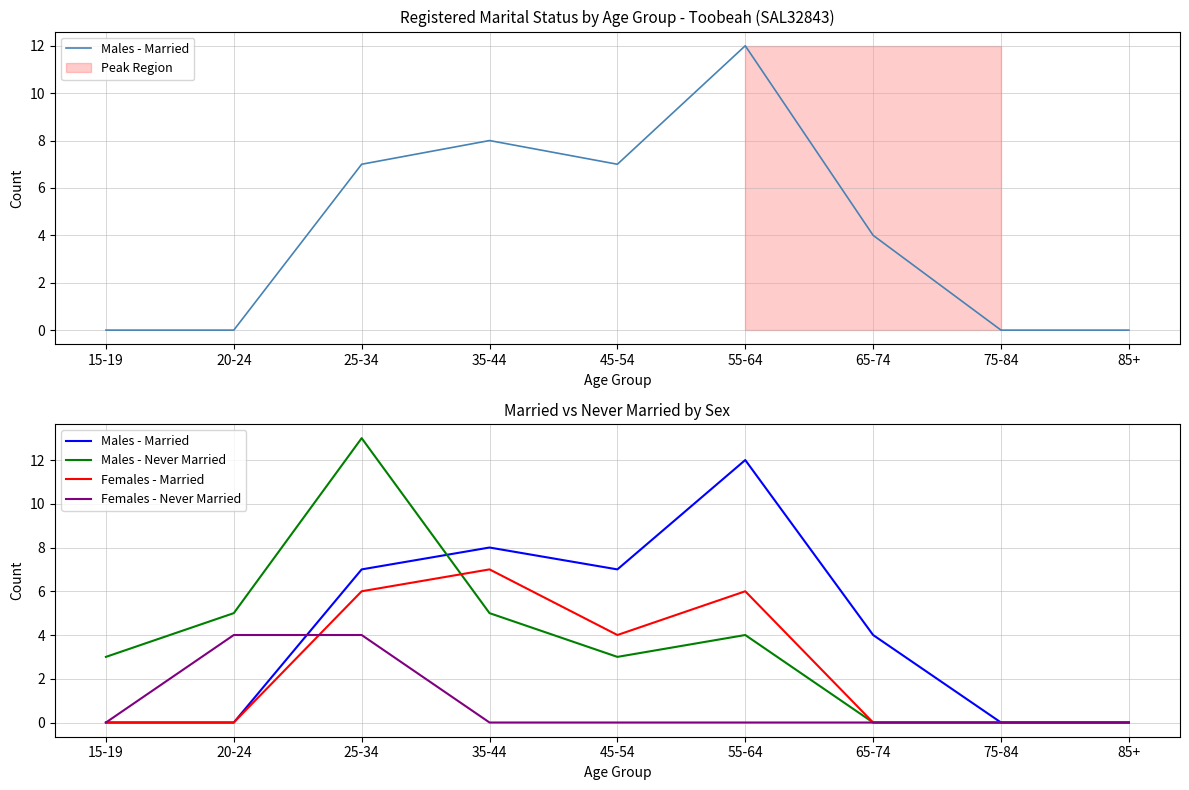

What is the difference between the maximum and minimum values in the Females - Married series?

7